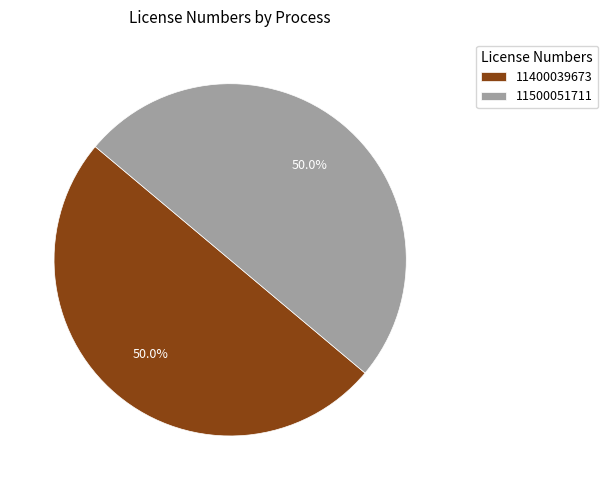

Is the sum of 11400039673 and 11500051711 greater than half?

Yes